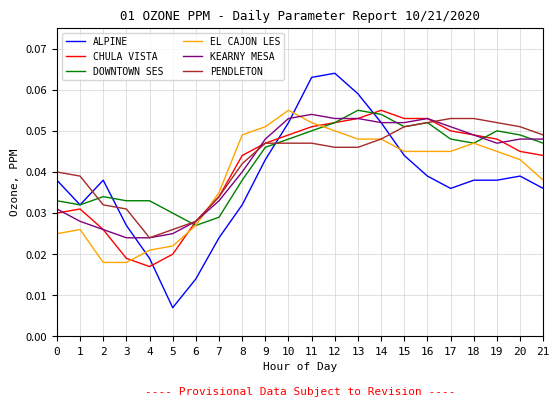

How many times do ALPINE and EL CAJON LES cross each other?

3